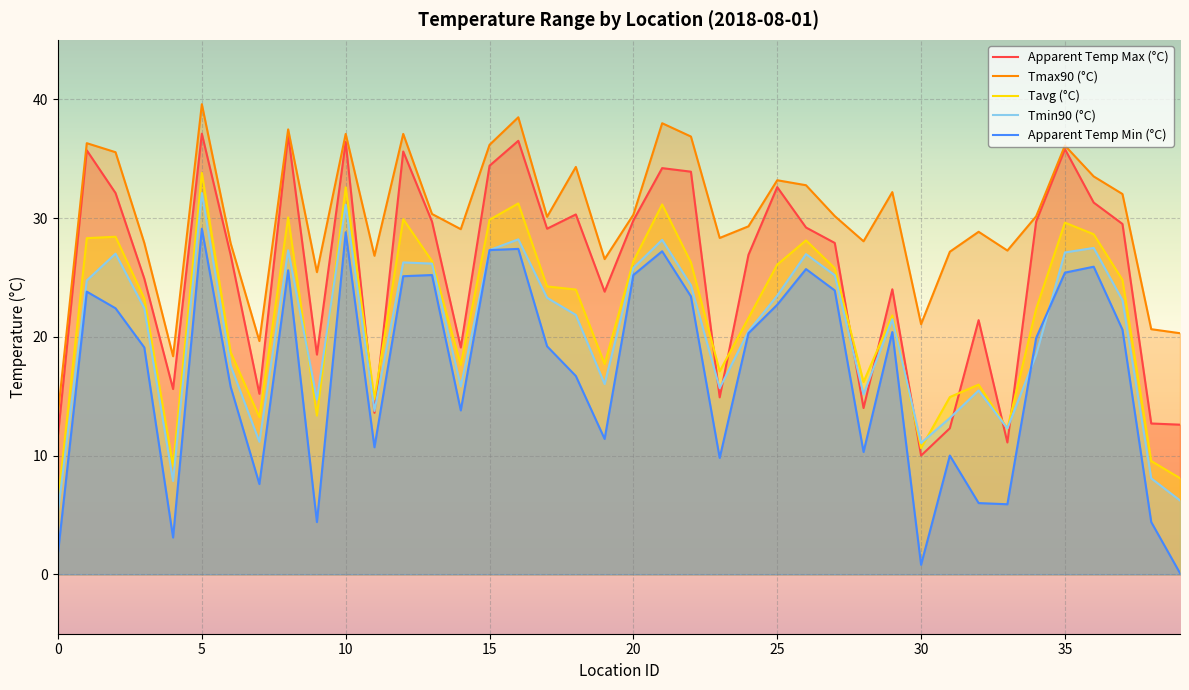

What is the difference between the apparent_temperature_min values at 33 and 15?

21.4